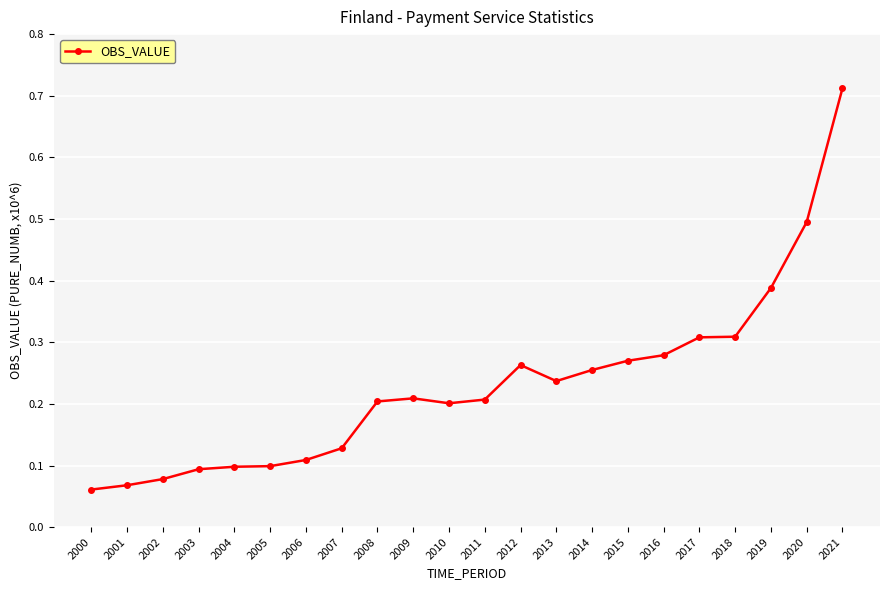

Which has a higher value, 2006 or 2018?

2018